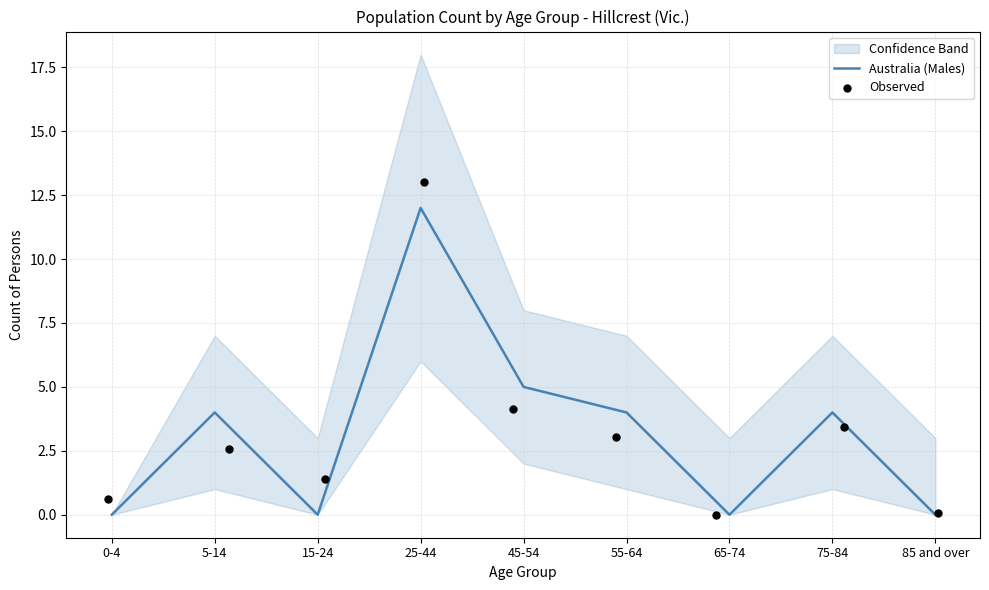

Where is Australia (Males) nearest to the value 6?

45-54